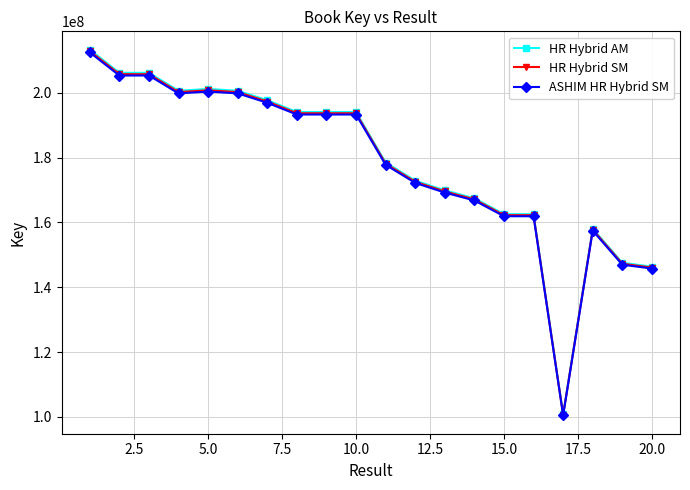

Which series has the widest spread of values?

HR Hybrid AM